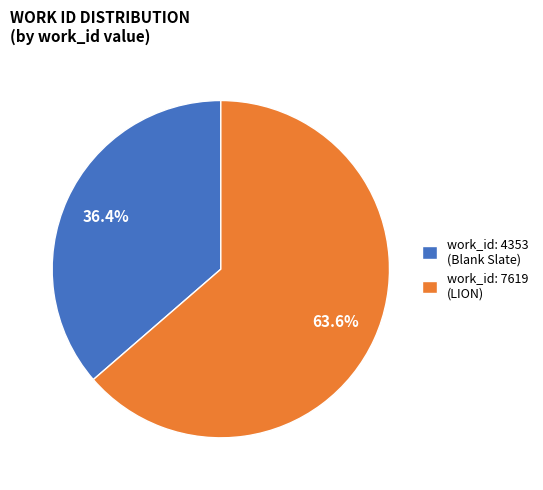

Combined, do work_id: 7619 (LION) and work_id: 4353 (Blank Slate) account for over 50%?

Yes